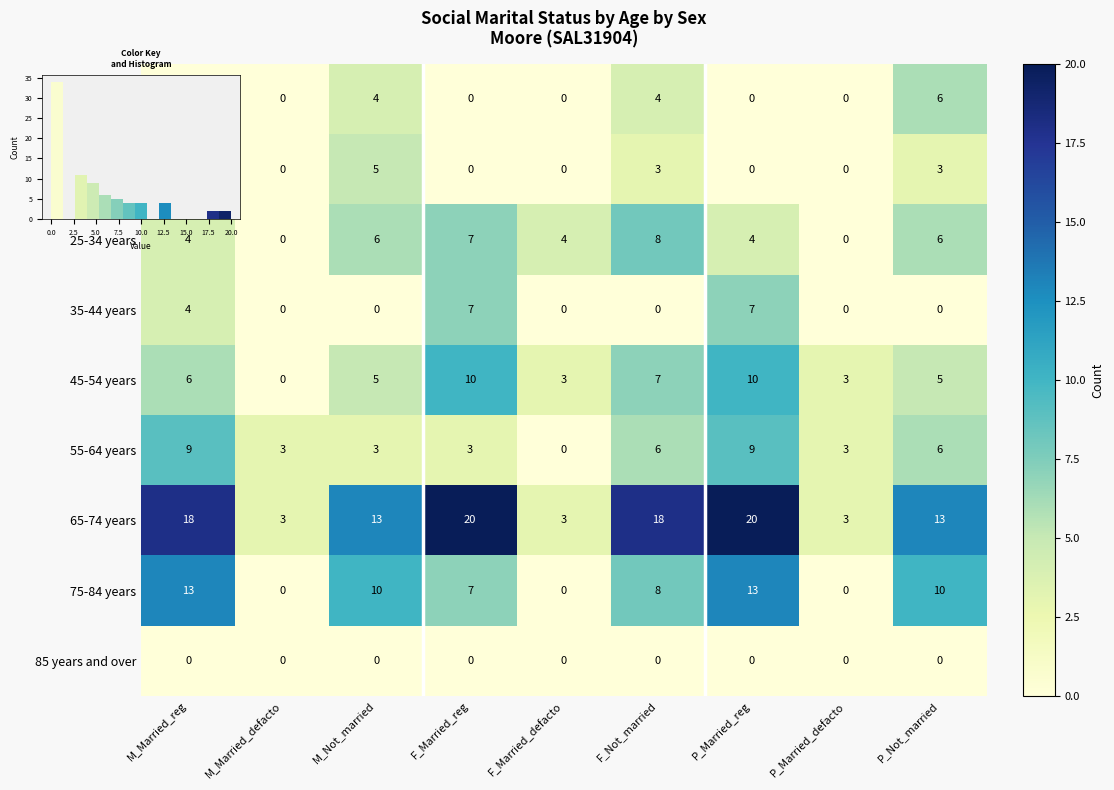

What is the spread (max minus min) of values at M_Not_married?

13